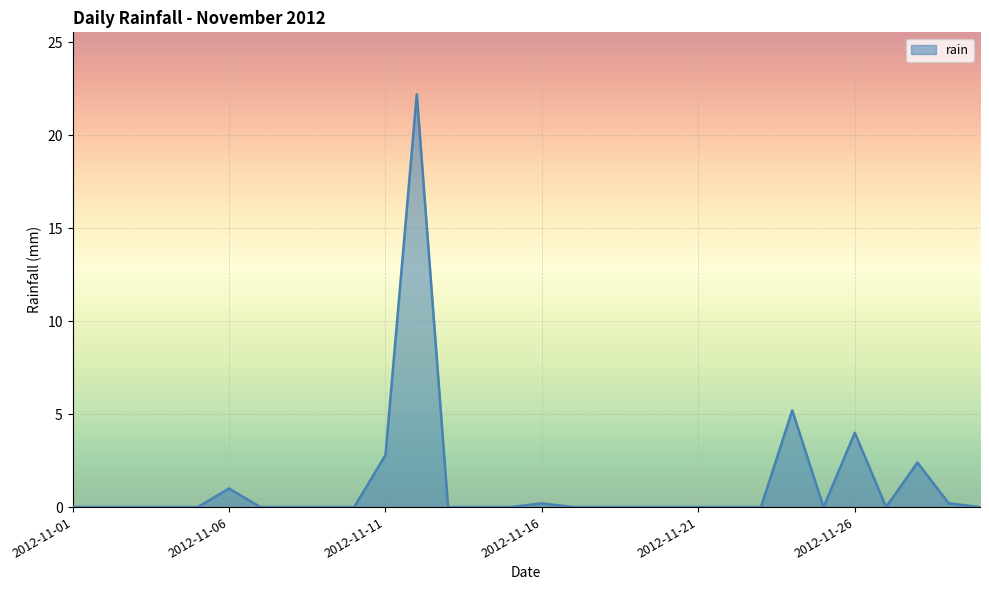

What is the maximum value shown in the chart?

22.2